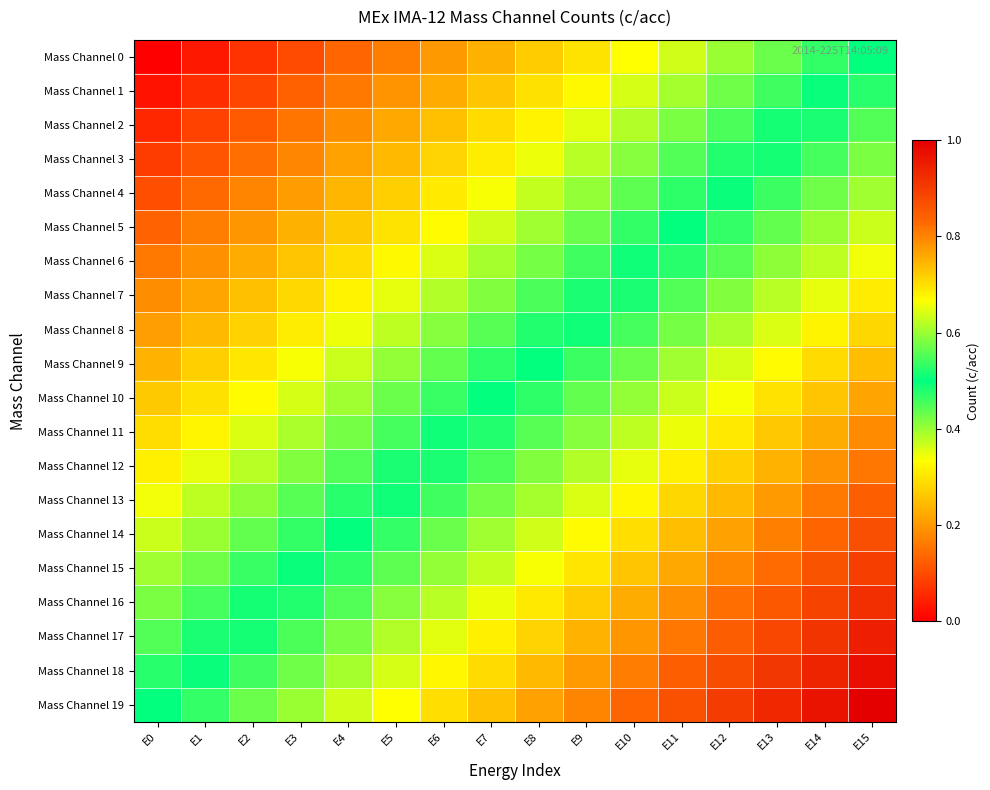

At which category is the sum across all series the highest?

E15